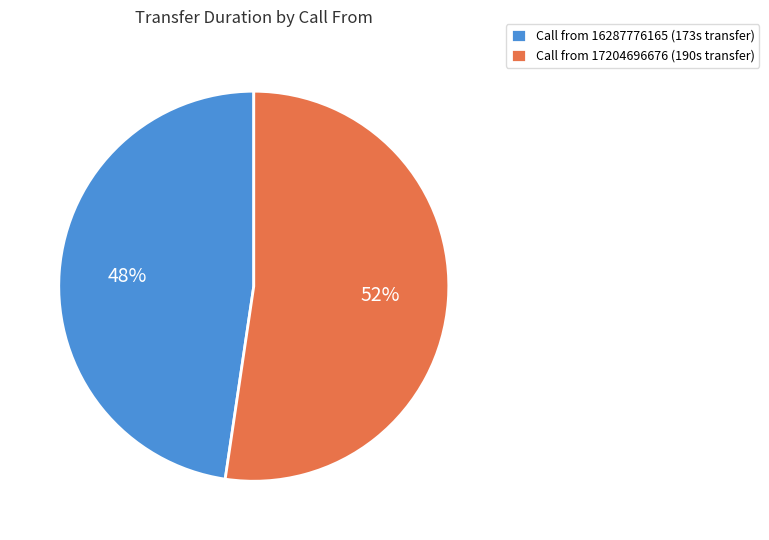

To the nearest percent, what is the combined percentage of Call from 16287776165 (173s transfer) and Call from 17204696676 (190s transfer)?

100%